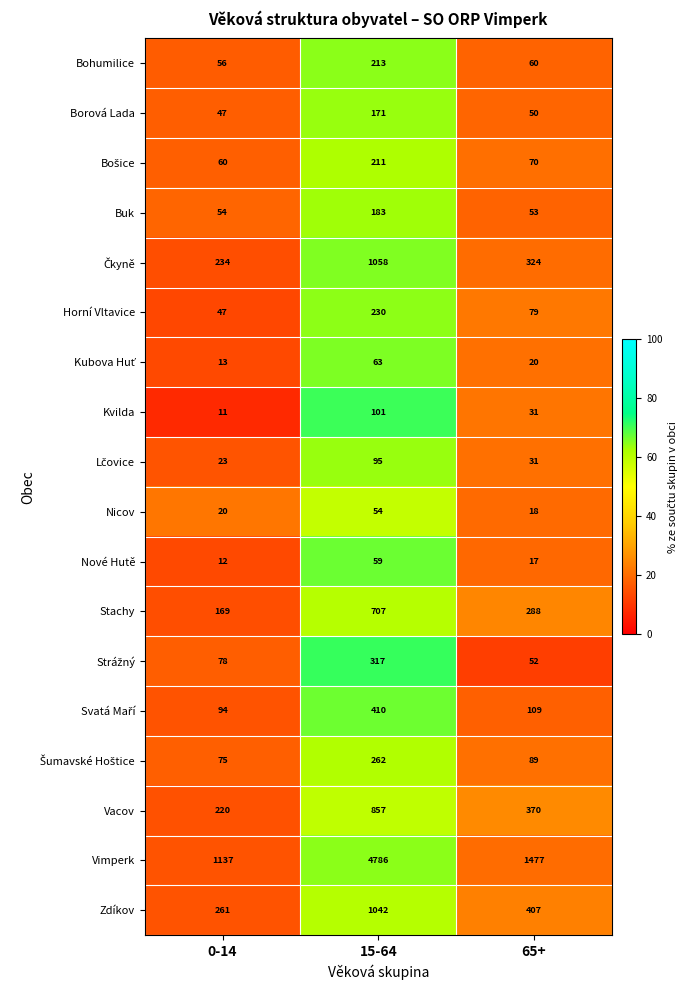

At which category is the sum across all series the highest?

15-64